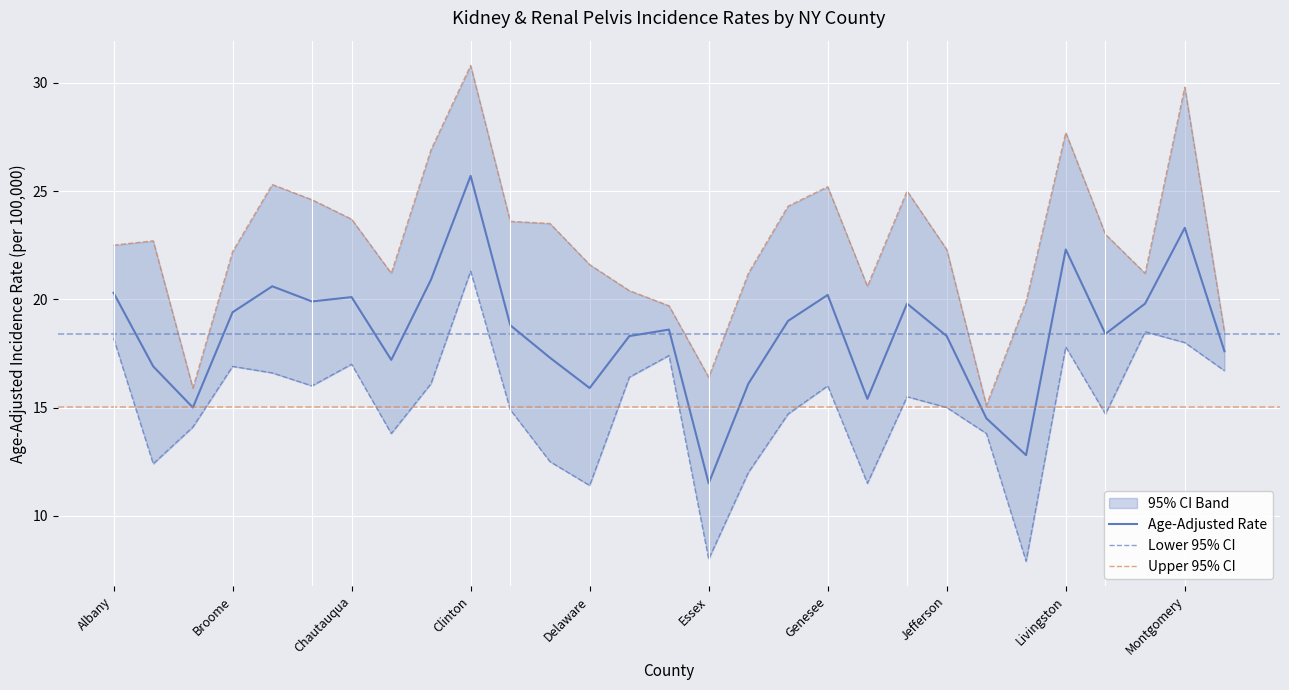

Which category has the lowest value in the Age-Adjusted Rate series?

Essex